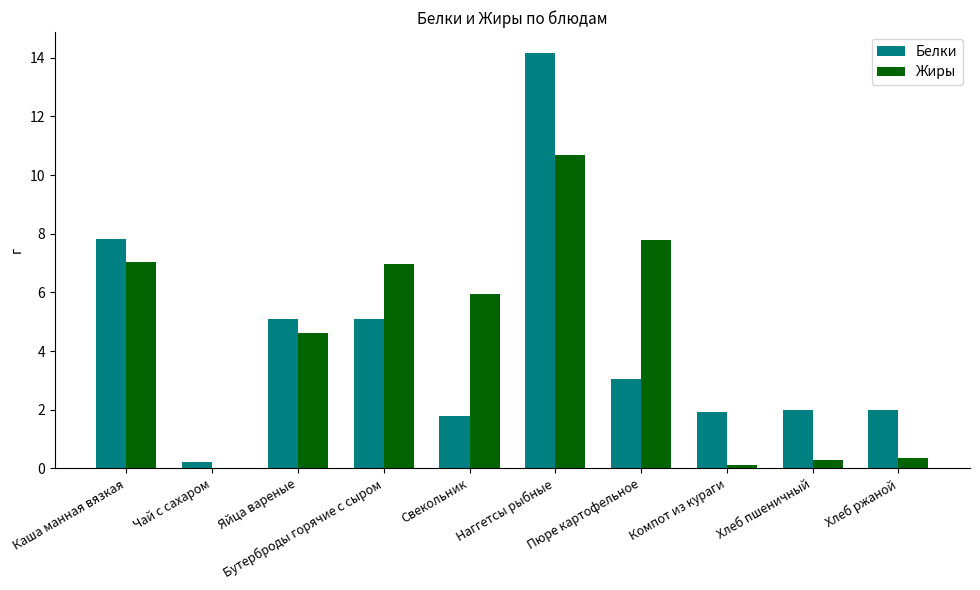

What are all the series names shown in the legend?

Белки, Жиры